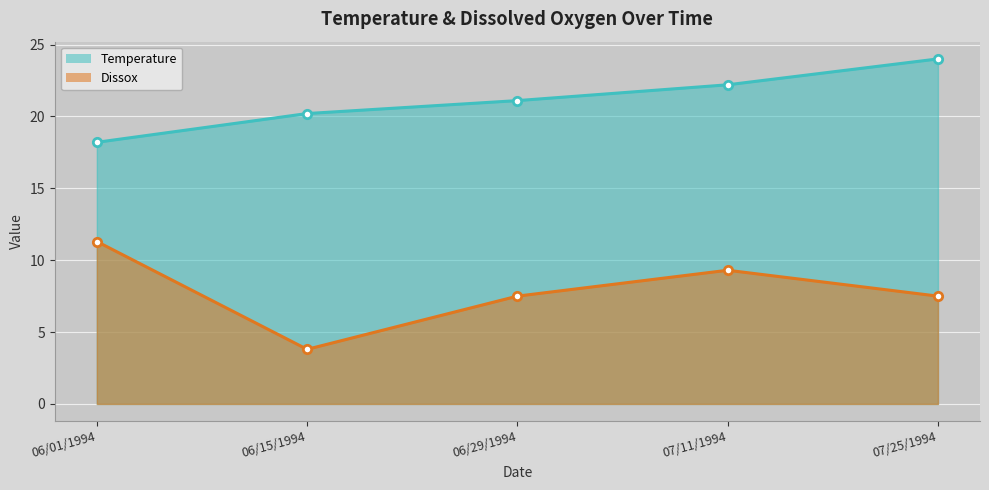

The value of Dissox at 06/29/1994 is 10.8. True or false?

False